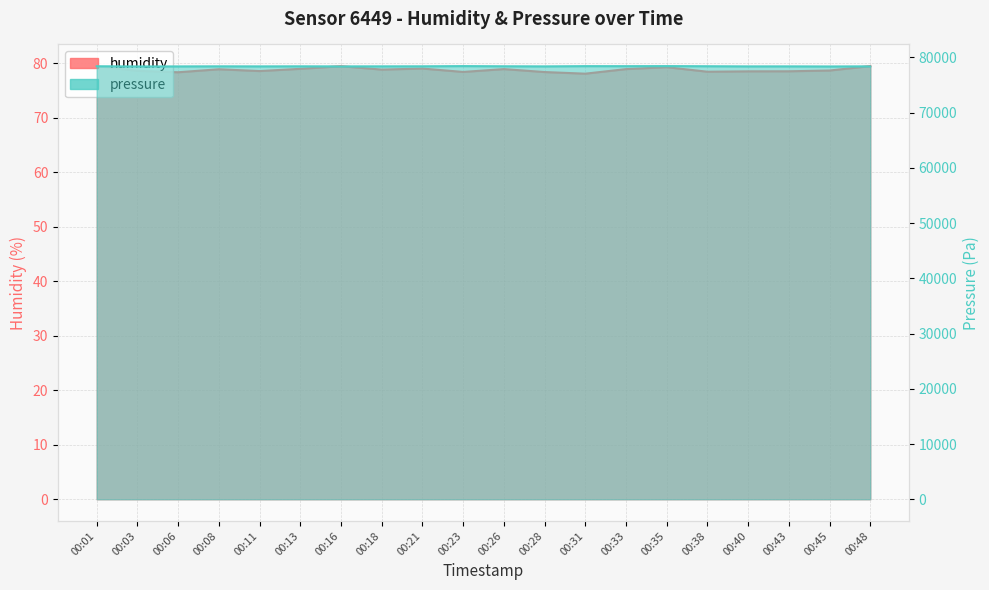

True or false: humidity has more than 2 points higher than both neighbors.

True